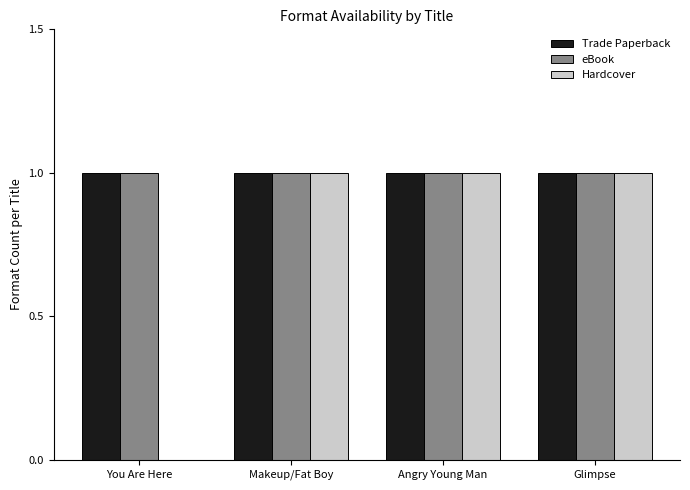

Is the value of Hardcover at You Are Here greater than the value of Trade Paperback at Glimpse?

No